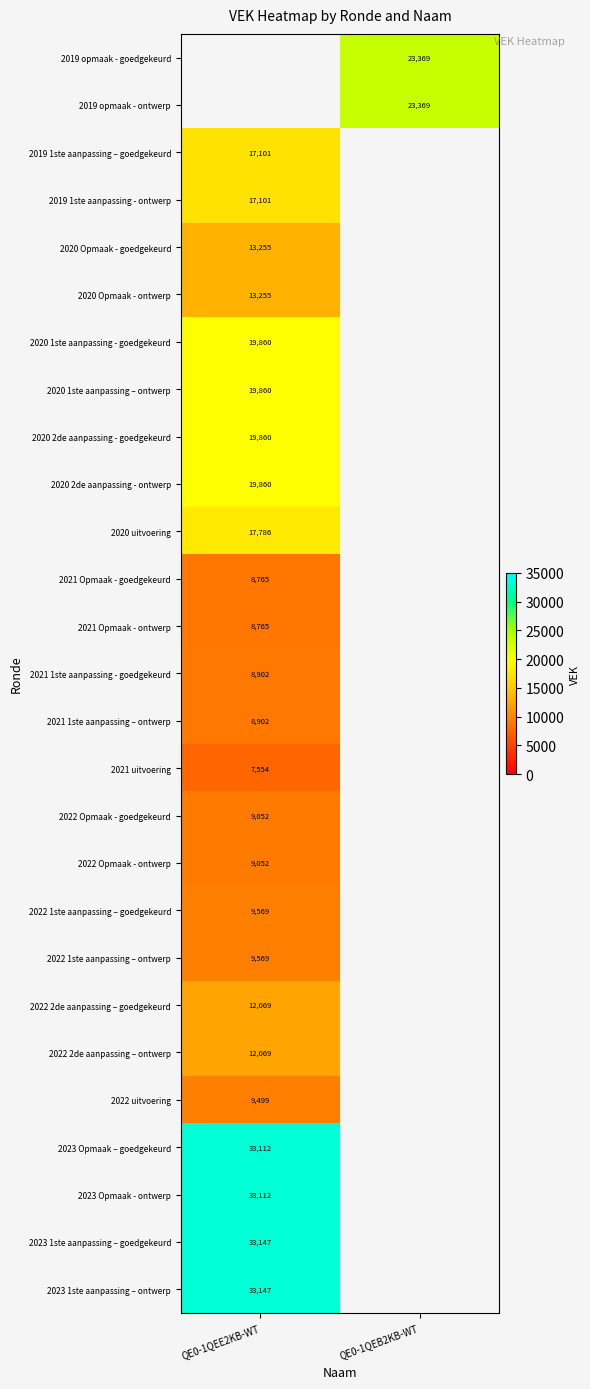

Is it true that 2019 1ste aanpassing - ontwerp equals 27570 at QE0-1QEE2KB-WT?

False